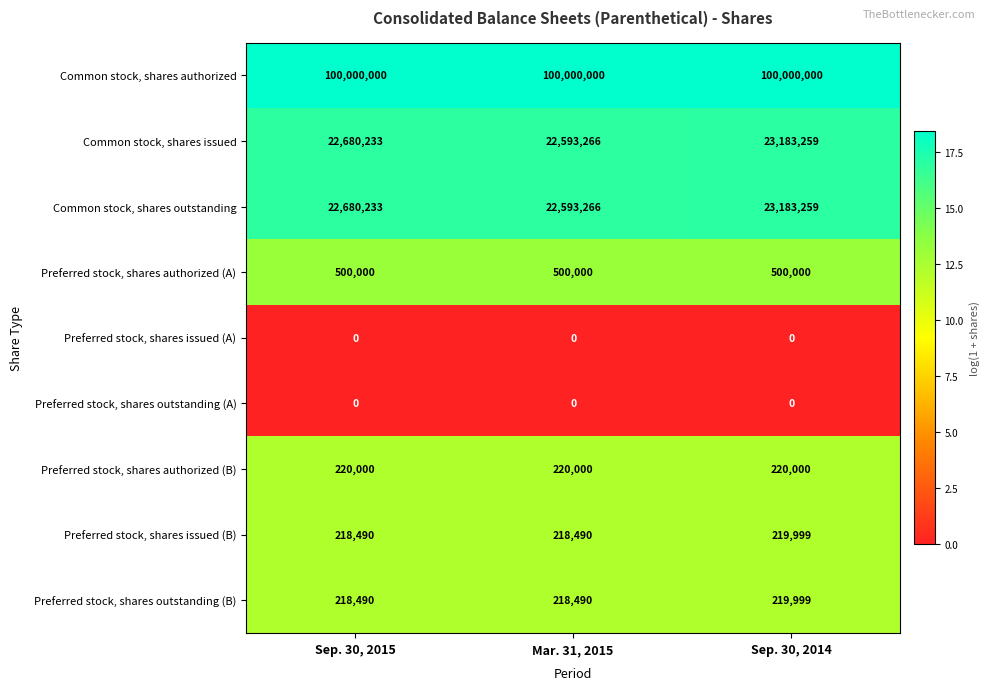

What is the highest value of the Common stock, shares issued series?

23183259